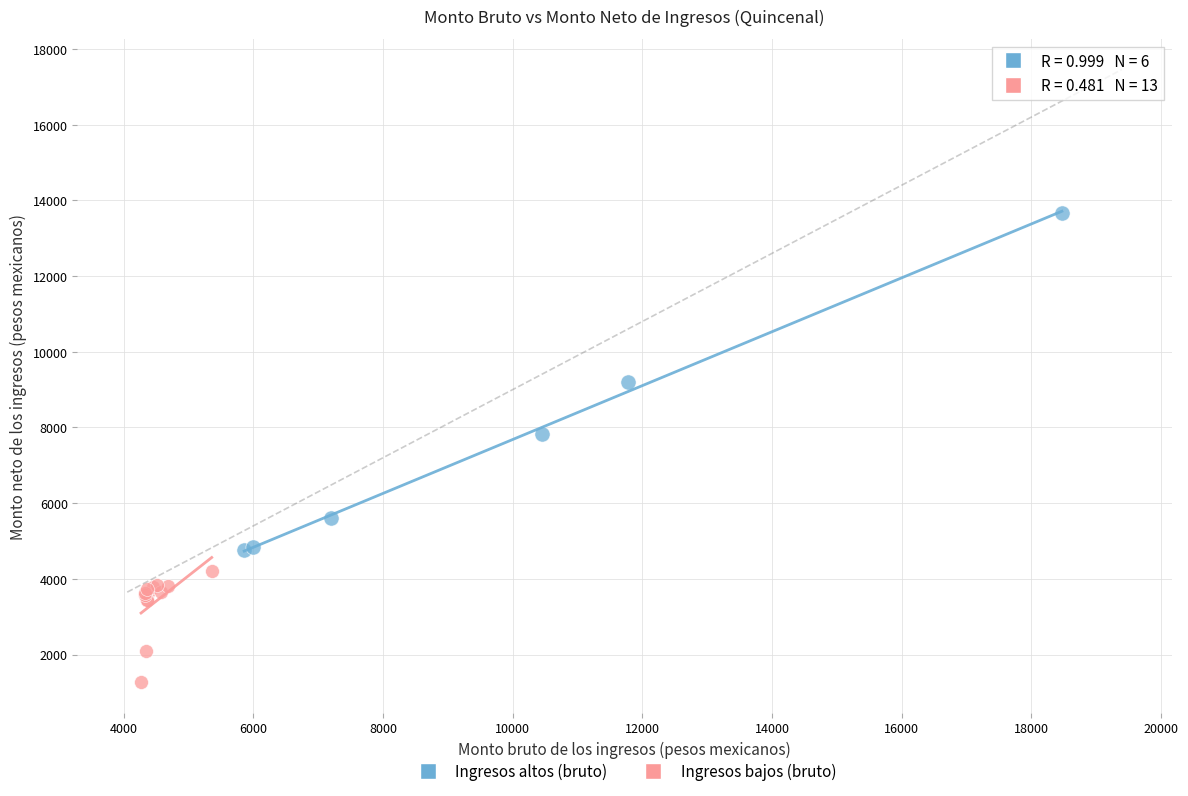

Which series contains the lowest Y value?

Ingresos bajos (bruto)